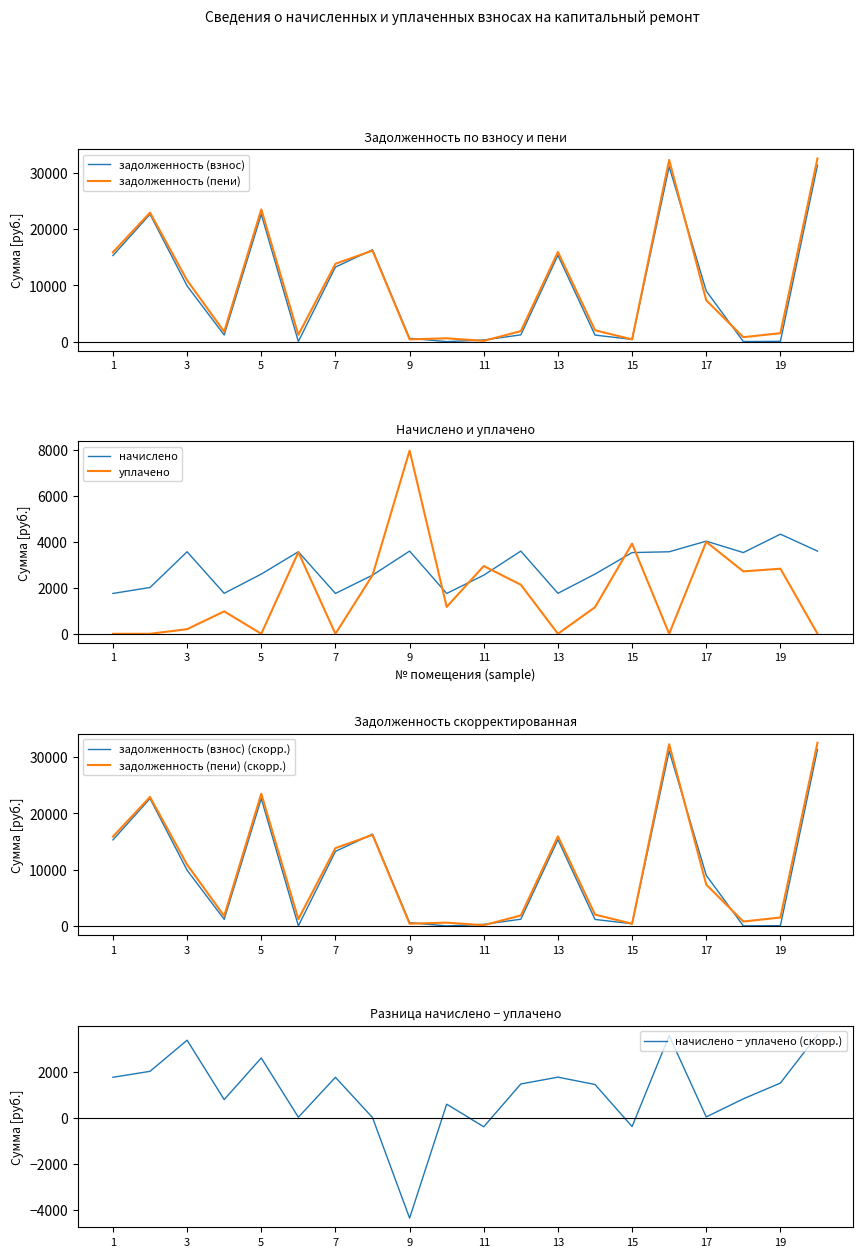

True or false: задолженность (взнос) has a value of 13.5 at 6.

True